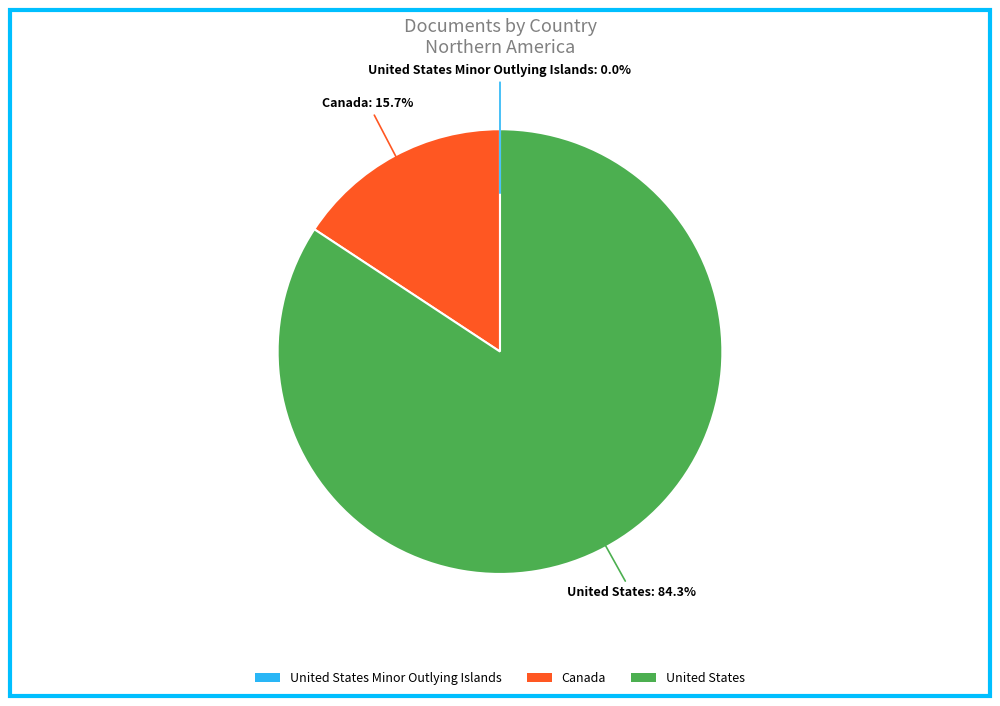

What is the largest slice in the pie chart?

United States